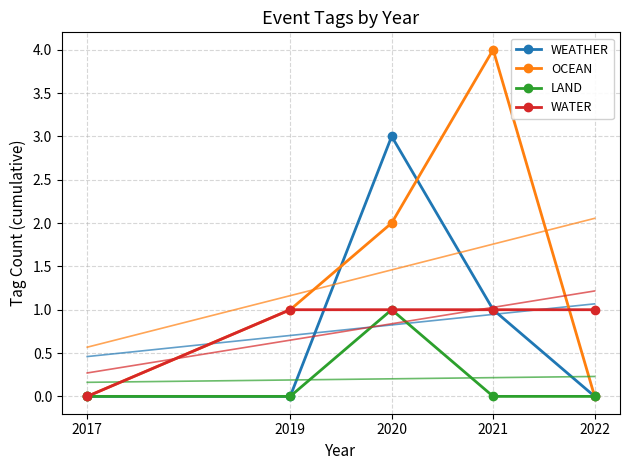

Which has a higher value, 2022 or 2019?

2022